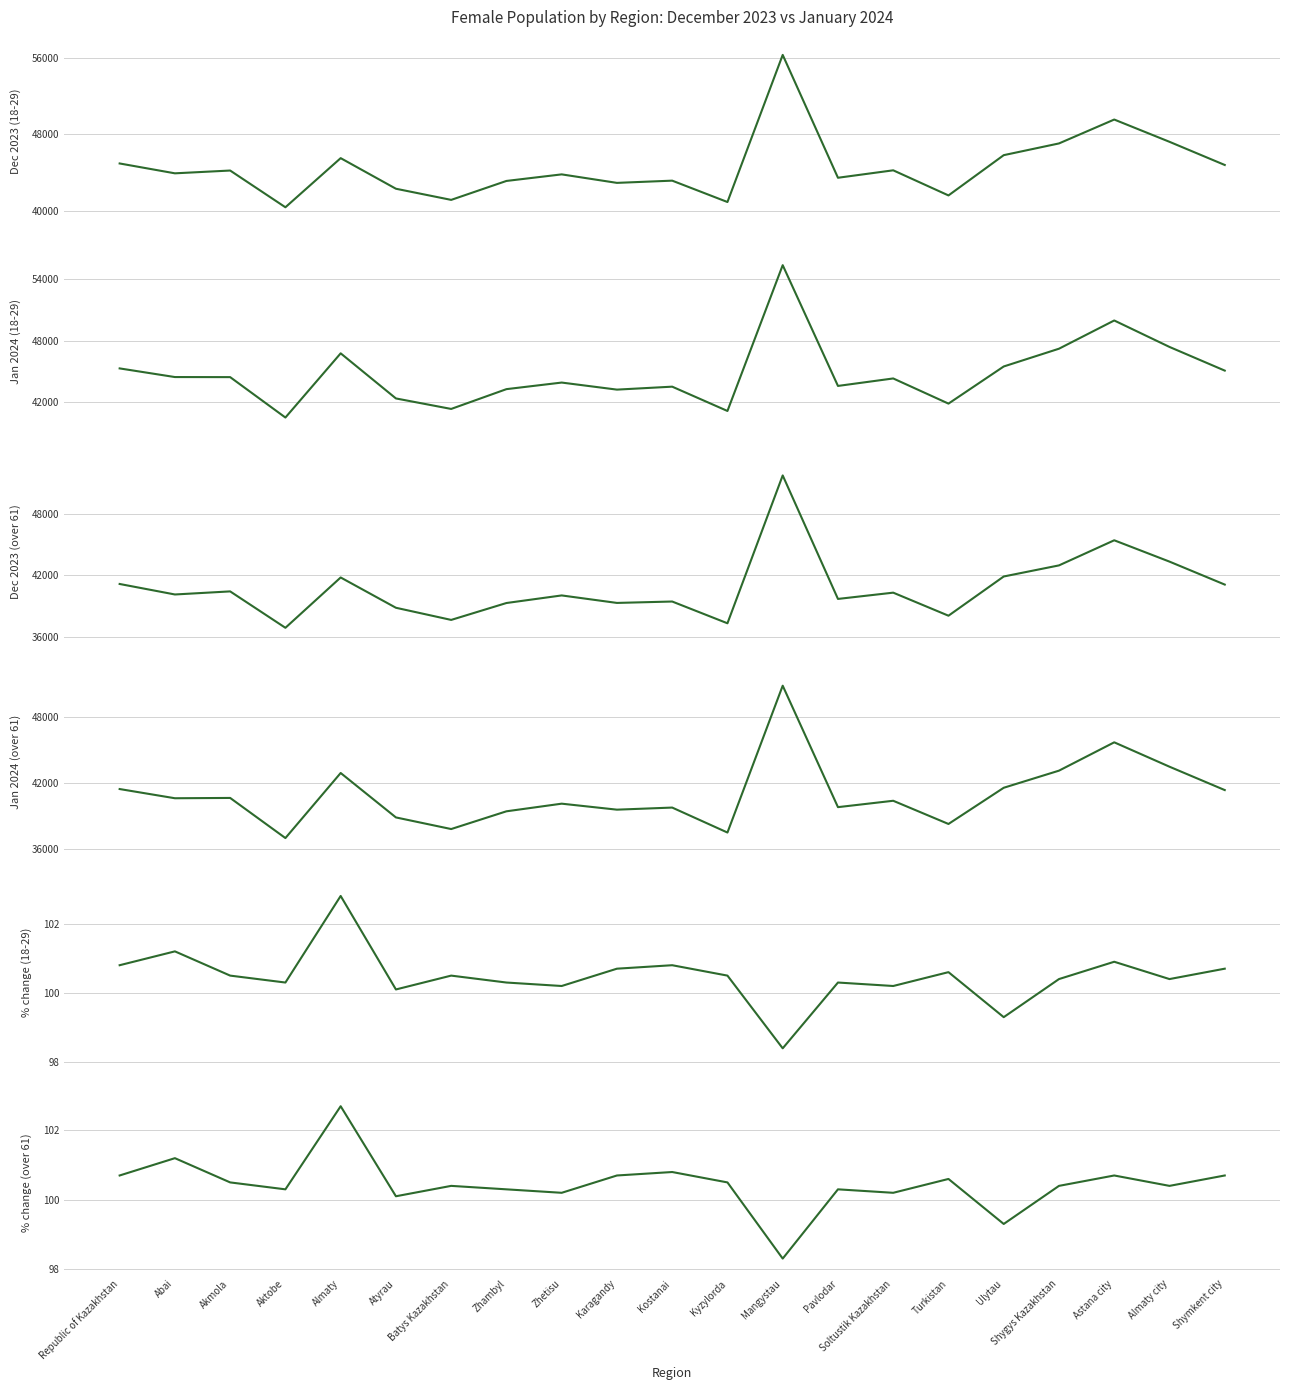

Reading left to right, transcribe all the data shown in this chart.

Dec 2023 (18-29): Republic of Kazakhstan=44953.0	Abai=43922.0	Akmola=44214.0	Aktobe=40372.0	Almaty=45510.0	Atyrau=42310.0	Batys Kazakhstan=41144.0	Zhambyl=43125.0	Zhetisu=43812.0	Karagandy=42923.0	Kostanai=43156.0	Kyzylorda=40921.0	Mangystau=56307.0	Pavlodar=43458.0	Soltustik Kazakhstan=44237.0	Turkistan=41610.0	Ulytau=45822.0	Shygys Kazakhstan=47048.0	Astana city=49547.0	Almaty city=47218.0	Shymkent city=44795.0
Jan 2024 (18-29): Republic of Kazakhstan=45302.0	Abai=44456.0	Akmola=44449.0	Aktobe=40496.0	Almaty=46777.0	Atyrau=42364.0	Batys Kazakhstan=41337.0	Zhambyl=43273.0	Zhetisu=43917.0	Karagandy=43227.0	Kostanai=43516.0	Kyzylorda=41138.0	Mangystau=55402.0	Pavlodar=43588.0	Soltustik Kazakhstan=44319.0	Turkistan=41858.0	Ulytau=45491.0	Shygys Kazakhstan=47229.0	Astana city=49991.0	Almaty city=47402.0	Shymkent city=45087.0
Dec 2023 (over 61): Republic of Kazakhstan=41154.0	Abai=40128.0	Akmola=40429.0	Aktobe=36873.0	Almaty=41789.0	Atyrau=38830.0	Batys Kazakhstan=37643.0	Zhambyl=39294.0	Zhetisu=40035.0	Karagandy=39303.0	Kostanai=39440.0	Kyzylorda=37314.0	Mangystau=51757.0	Pavlodar=39693.0	Soltustik Kazakhstan=40306.0	Turkistan=38054.0	Ulytau=41885.0	Shygys Kazakhstan=42969.0	Astana city=45422.0	Almaty city=43338.0	Shymkent city=41095.0
Jan 2024 (over 61): Republic of Kazakhstan=41459.0	Abai=40620.0	Akmola=40648.0	Aktobe=36990.0	Almaty=42922.0	Atyrau=38871.0	Batys Kazakhstan=37812.0	Zhambyl=39429.0	Zhetisu=40125.0	Karagandy=39579.0	Kostanai=39770.0	Kyzylorda=37494.0	Mangystau=50880.0	Pavlodar=39809.0	Soltustik Kazakhstan=40390.0	Turkistan=38275.0	Ulytau=41575.0	Shygys Kazakhstan=43135.0	Astana city=45718.0	Almaty city=43495.0	Shymkent city=41365.0
% change (18-29): Republic of Kazakhstan=100.8	Abai=101.2	Akmola=100.5	Aktobe=100.3	Almaty=102.8	Atyrau=100.1	Batys Kazakhstan=100.5	Zhambyl=100.3	Zhetisu=100.2	Karagandy=100.7	Kostanai=100.8	Kyzylorda=100.5	Mangystau=98.4	Pavlodar=100.3	Soltustik Kazakhstan=100.2	Turkistan=100.6	Ulytau=99.3	Shygys Kazakhstan=100.4	Astana city=100.9	Almaty city=100.4	Shymkent city=100.7
% change (over 61): Republic of Kazakhstan=100.7	Abai=101.2	Akmola=100.5	Aktobe=100.3	Almaty=102.7	Atyrau=100.1	Batys Kazakhstan=100.4	Zhambyl=100.3	Zhetisu=100.2	Karagandy=100.7	Kostanai=100.8	Kyzylorda=100.5	Mangystau=98.3	Pavlodar=100.3	Soltustik Kazakhstan=100.2	Turkistan=100.6	Ulytau=99.3	Shygys Kazakhstan=100.4	Astana city=100.7	Almaty city=100.4	Shymkent city=100.7